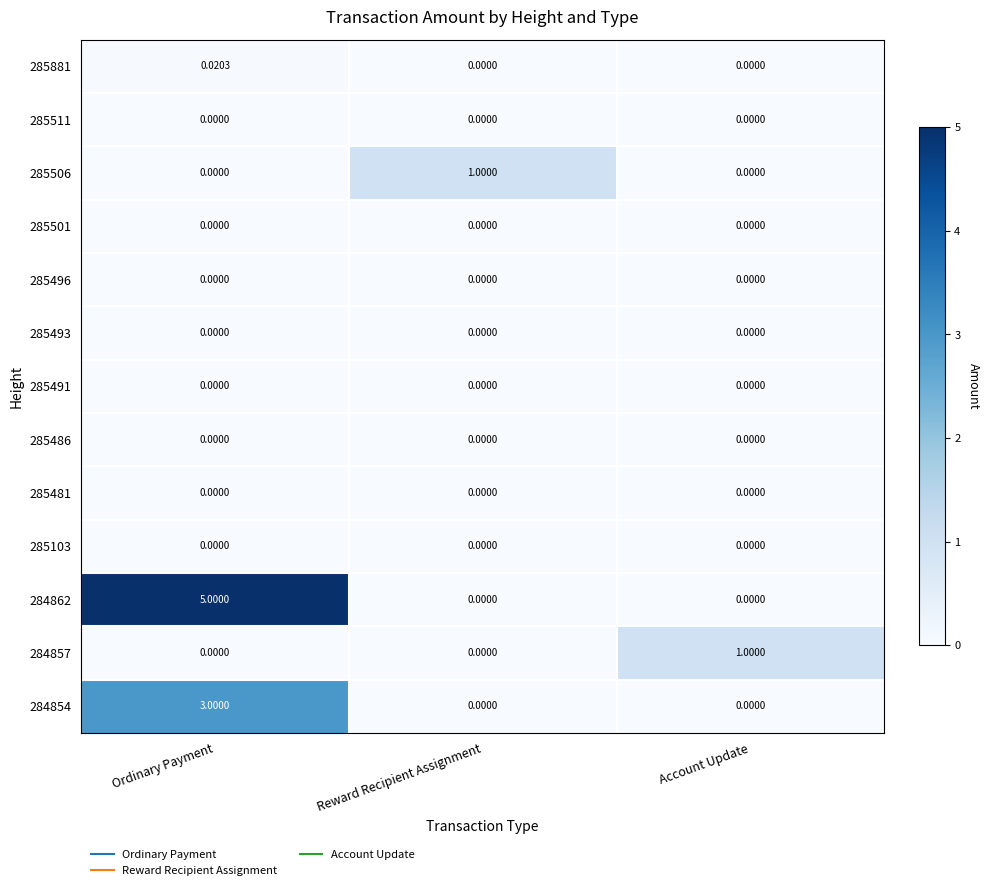

Which series has the largest range (max minus min)?

284862